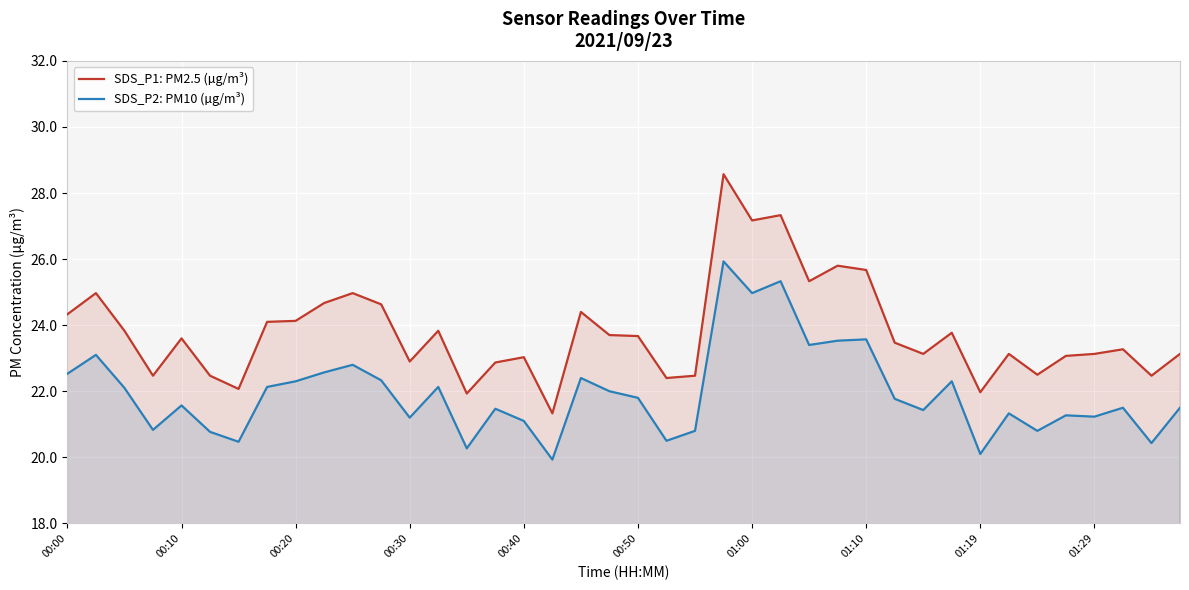

True or false: SDS_P1: PM2.5 (µg/m³) has a value of 23.1 at 39.

True